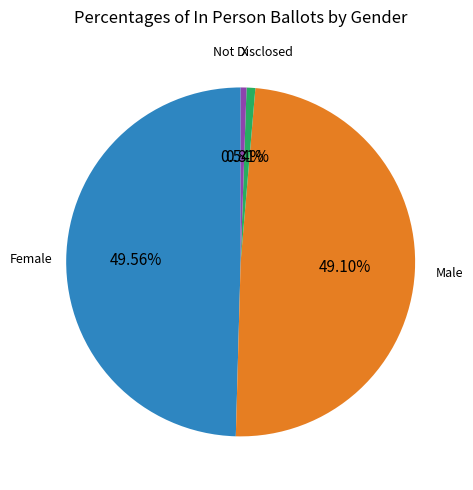

Combined, what portion of the pie is Male and Female?

98.7%